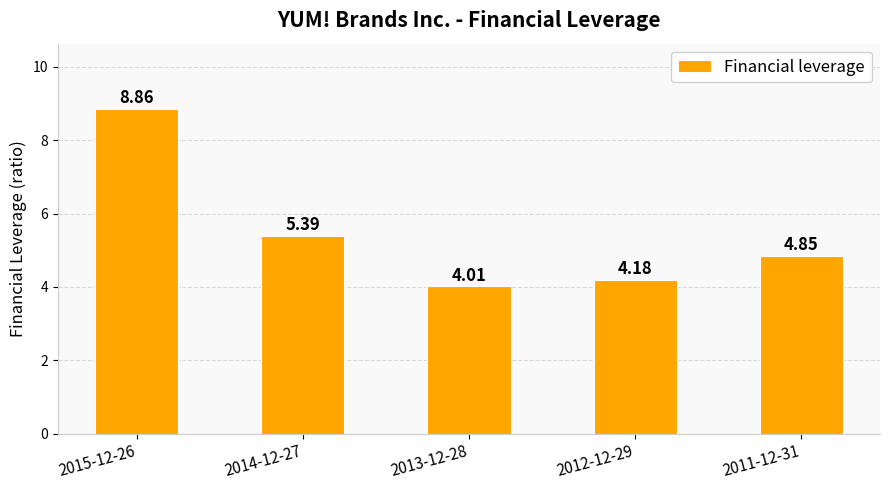

How many data points does each series have?

5